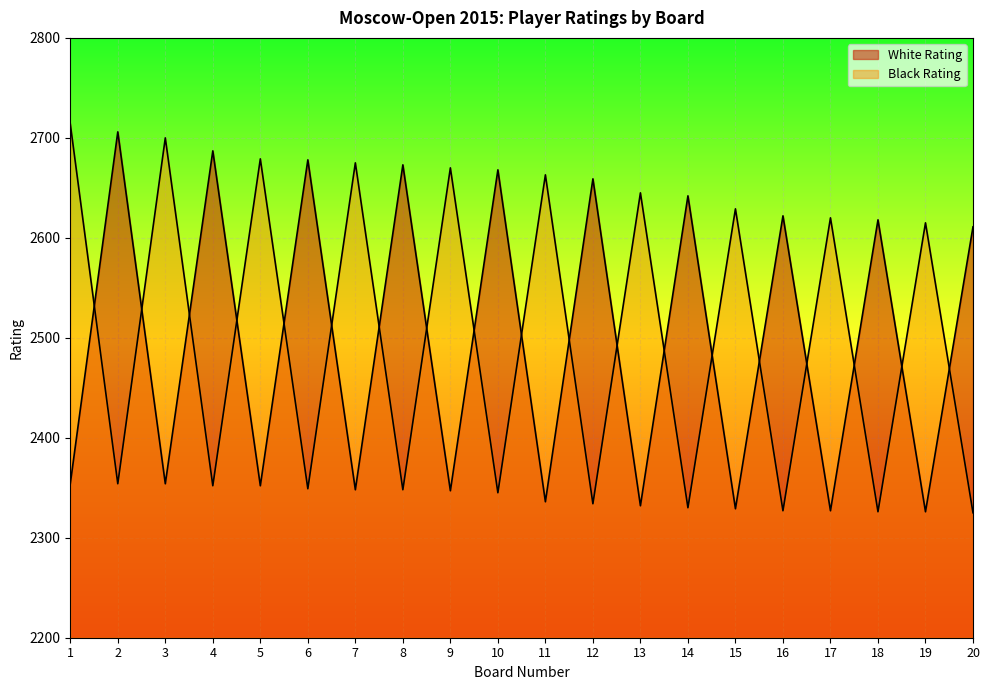

How many lines are shown in the chart?

2